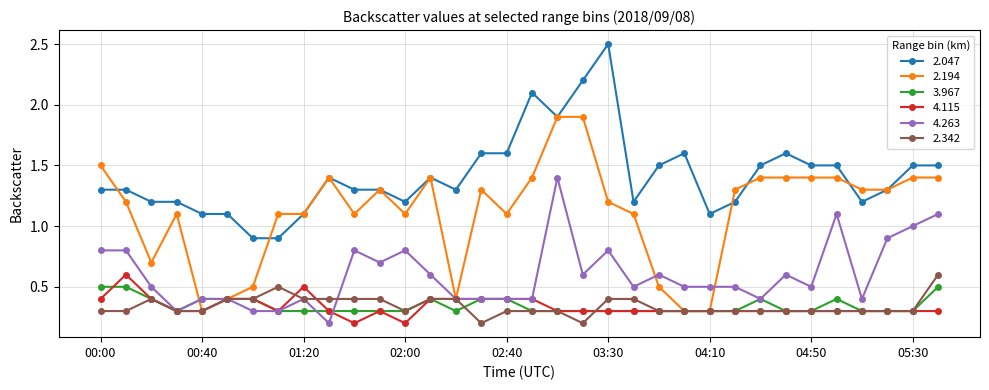

Which series has the largest total across all categories?

2.047